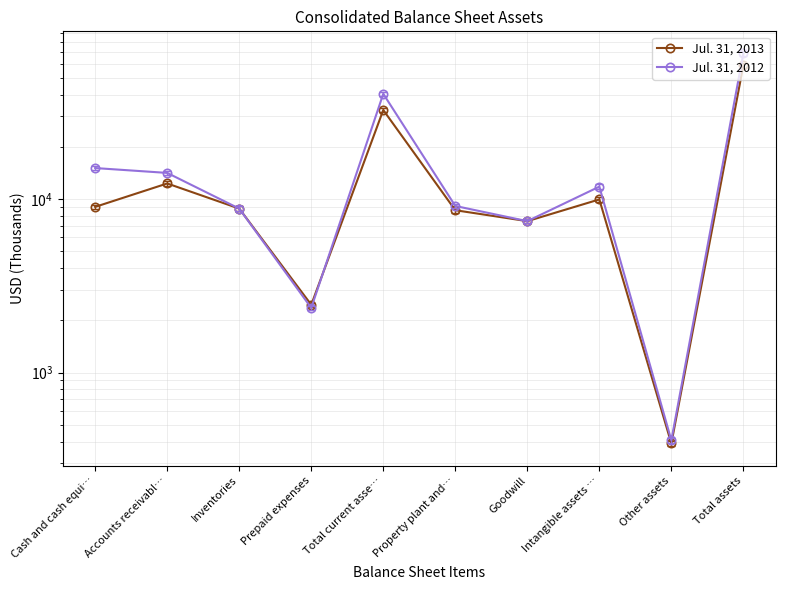

Is it true that Jul. 31, 2012 equals 3679 at Prepaid expenses?

False